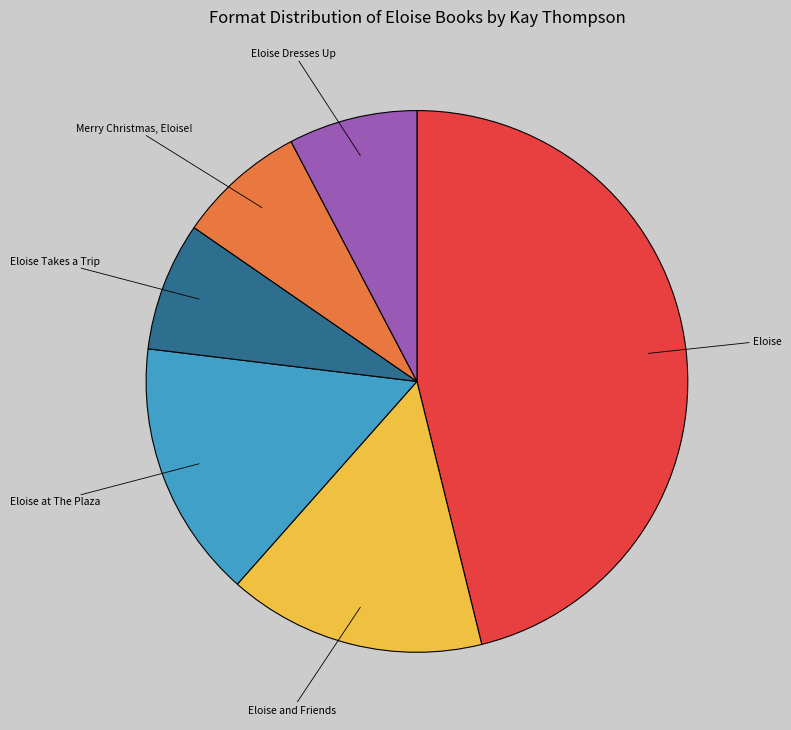

Does any single category account for the majority?

No